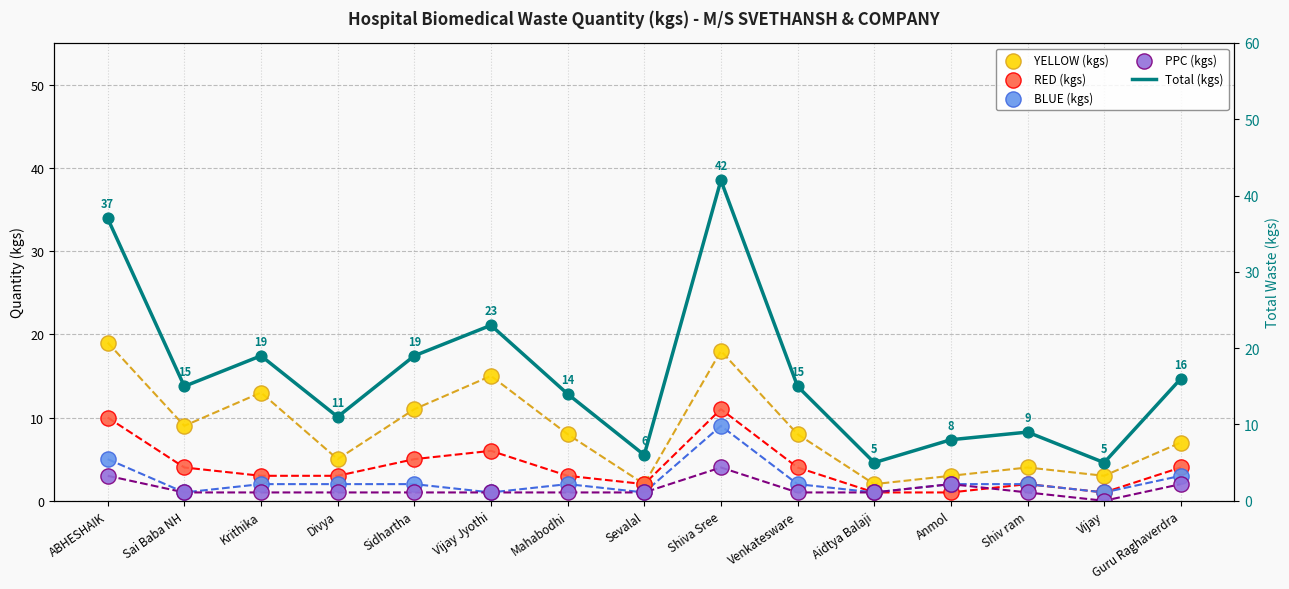

At how many categories does at least one series exceed 17?

5